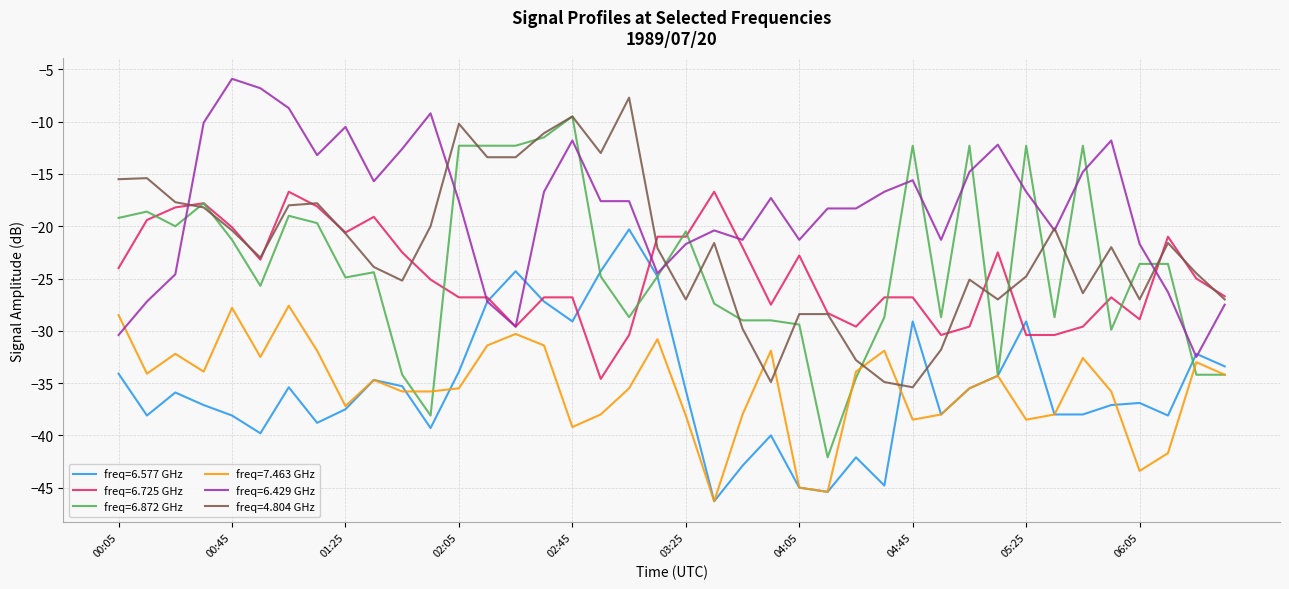

Which series has the widest spread of values?

freq=6.872 GHz